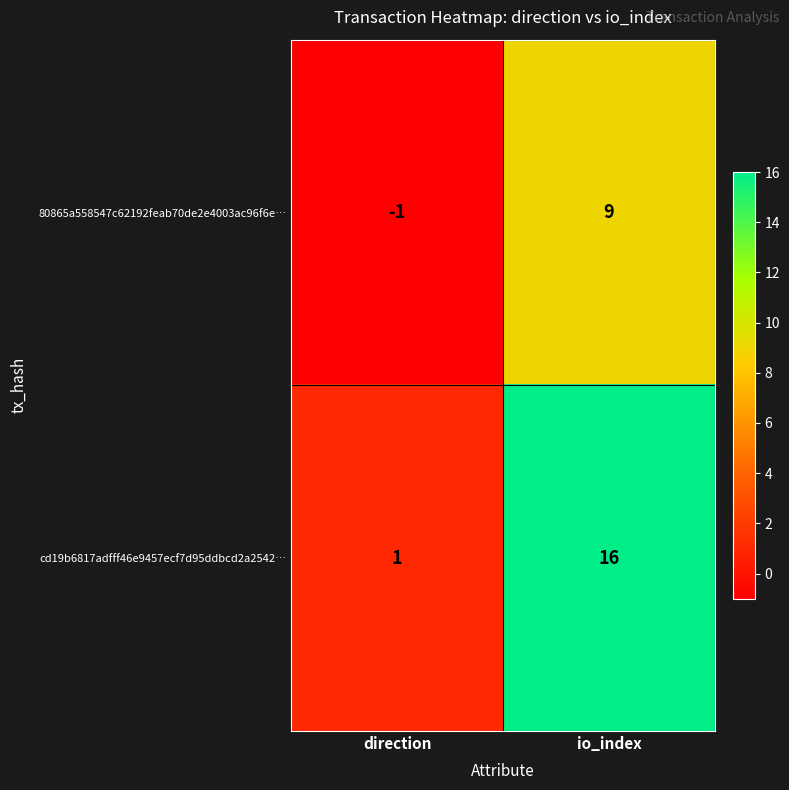

Which series has the widest spread of values?

cd19b6817adfff46e9457ecf7d95ddbcd2a2542…